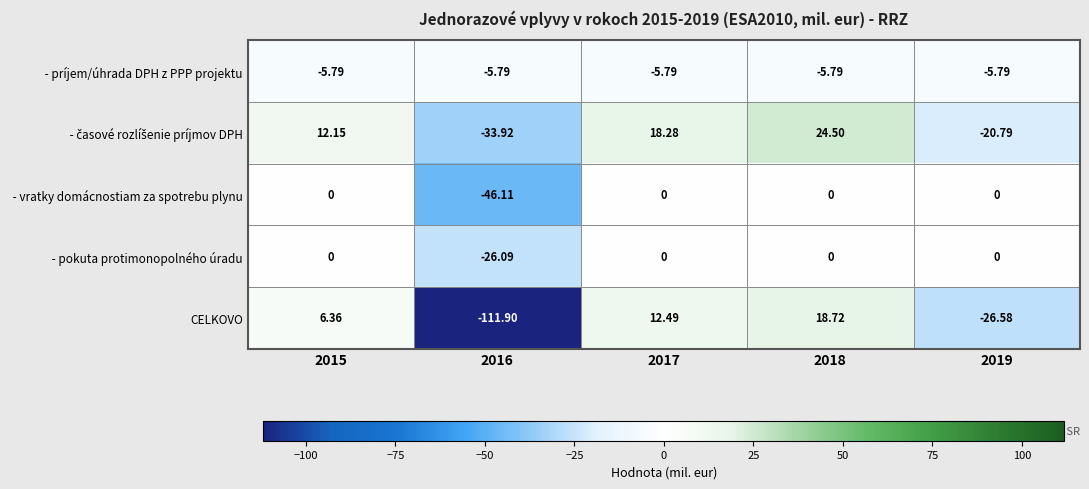

How many categories are shown in the chart?

5